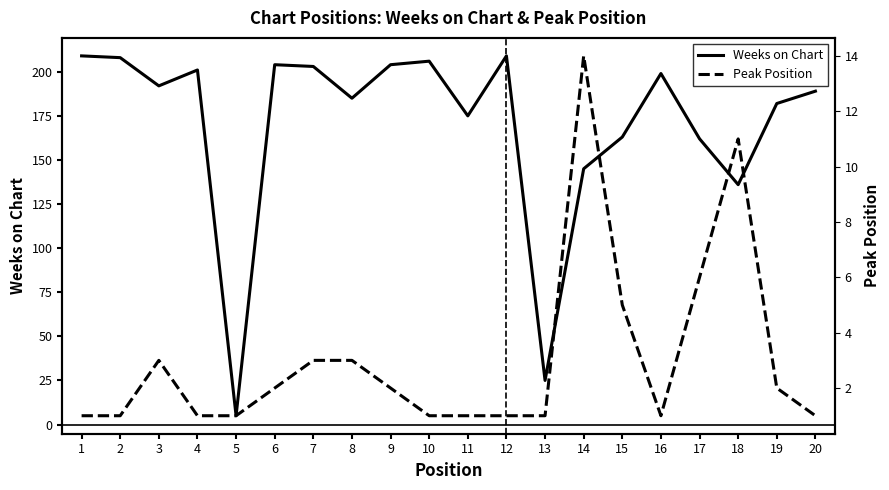

Which has a higher value, 5 or 8?

8